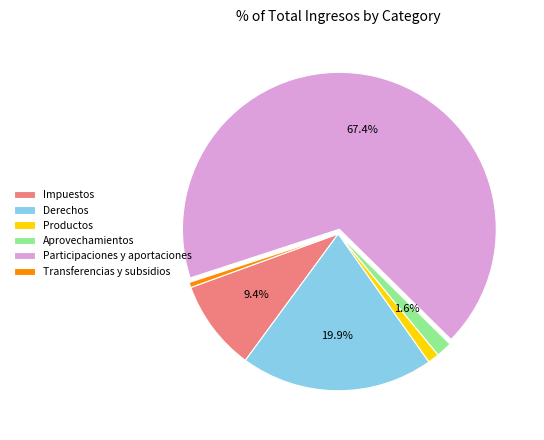

What is the largest slice in the pie chart?

Participaciones y aportaciones